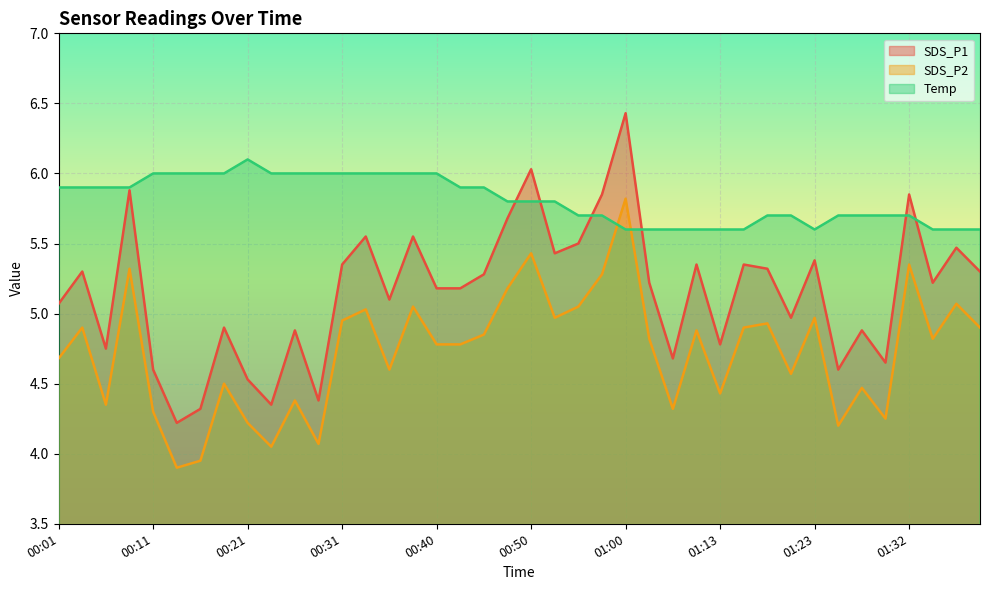

What is the spread (max minus min) of values at 00:06?

1.6